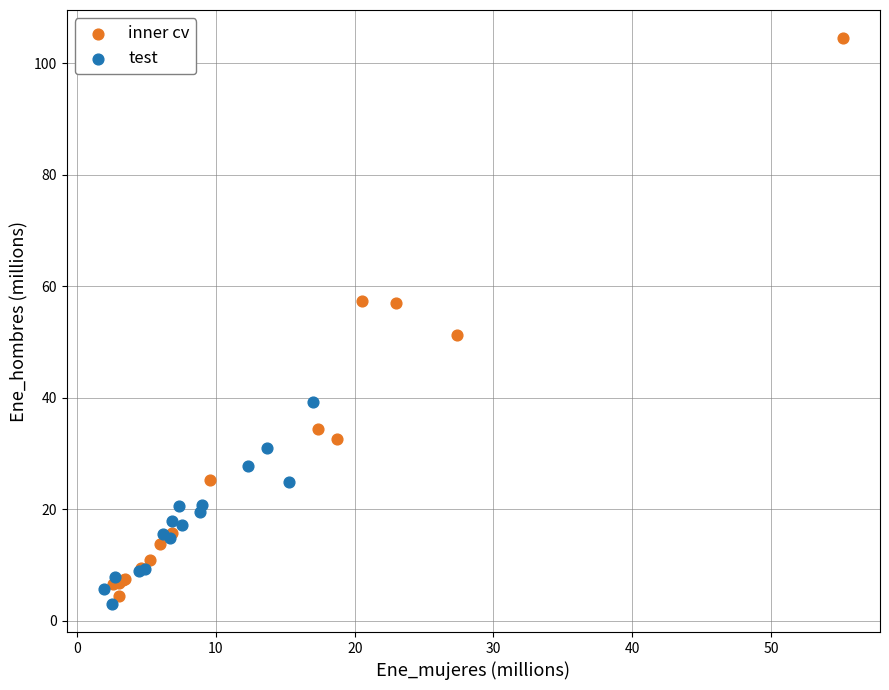

Which series has the largest Y range (max minus min)?

inner cv